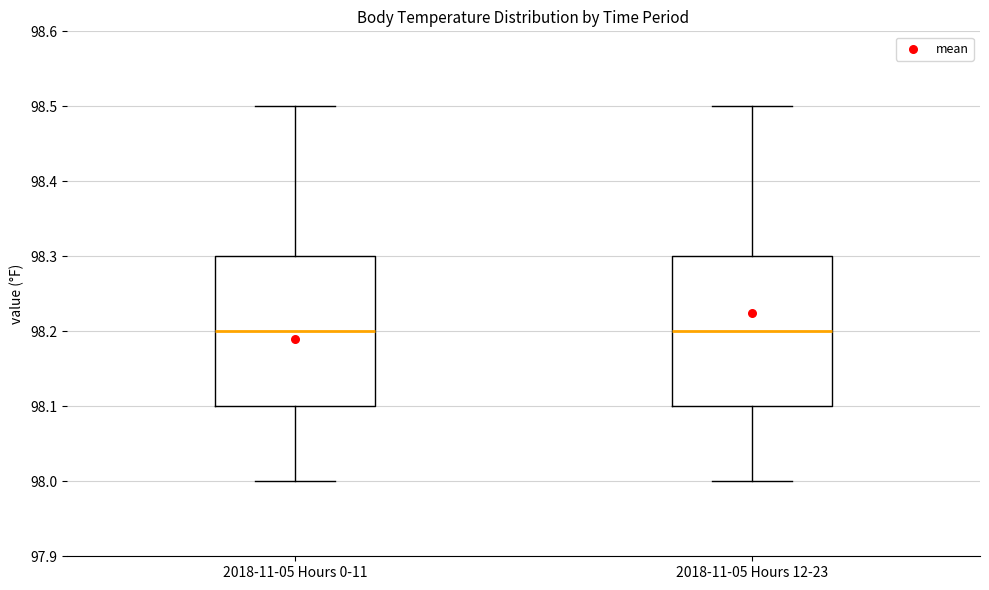

Reading left to right, transcribe this box plot: for each box, give where its median line is, the range the box spans, and where its two whiskers end, as read against the y-axis. The values are not printed on the chart, so give them approximately, as read against the axis.

2018-11-05 Hours 0-11: median 98.2, box 98.1 to 98.3, whiskers 98.0 to 98.5
2018-11-05 Hours 12-23: median 98.2, box 98.1 to 98.3, whiskers 98.0 to 98.5